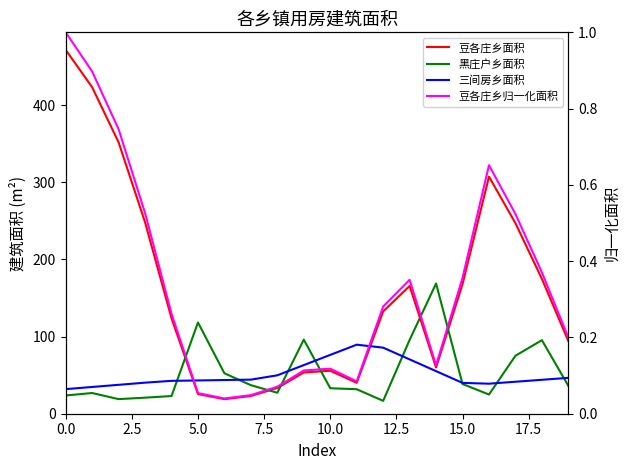

List the labels in order of 豆各庄乡面积 value, smallest first.

15.0, 17.5, 12.5, 20.0, 11, 9, 10, 14, 19, 10.0, 12, 13, 15, 18, 17, 7.5, 16, 5.0, 2.5, 0.0